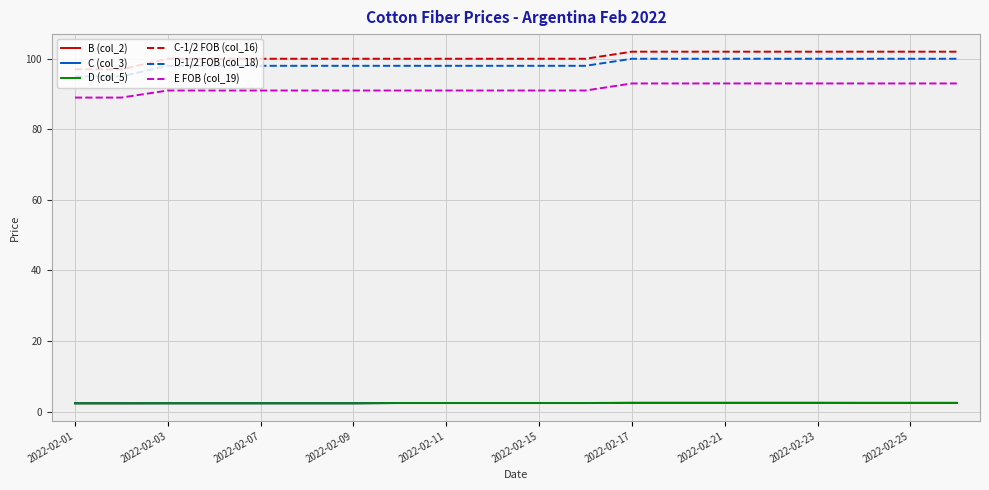

Does the chart display data point markers on the line(s)?

No